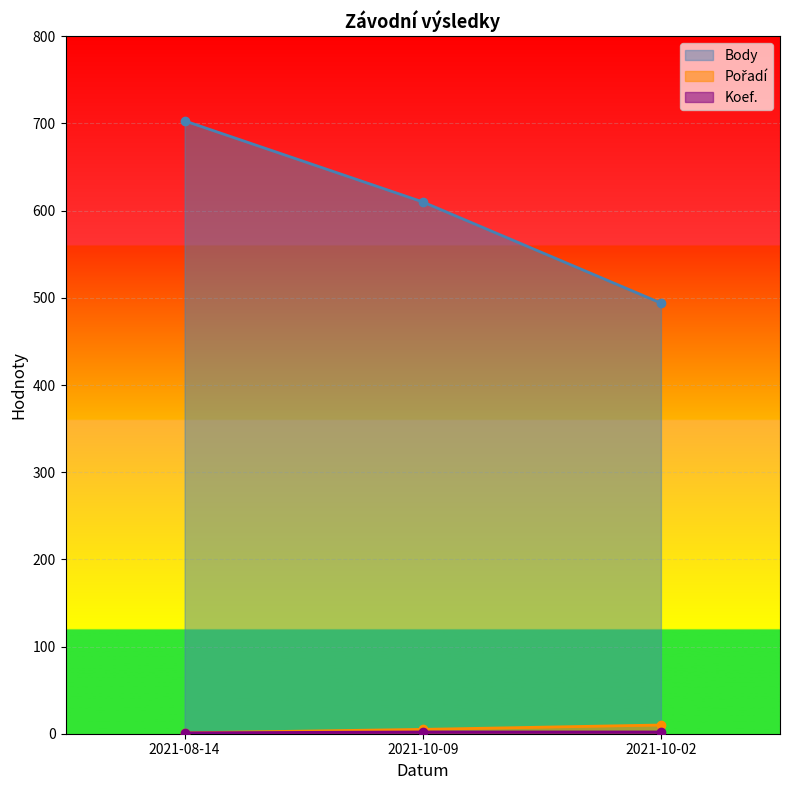

Reading left to right, list all the values displayed in this chart.

Body: 2021-08-14=703	2021-10-09=610	2021-10-02=494
Pořadí: 2021-08-14=1	2021-10-09=5	2021-10-02=10
Koef.: 2021-08-14=1	2021-10-09=2	2021-10-02=2